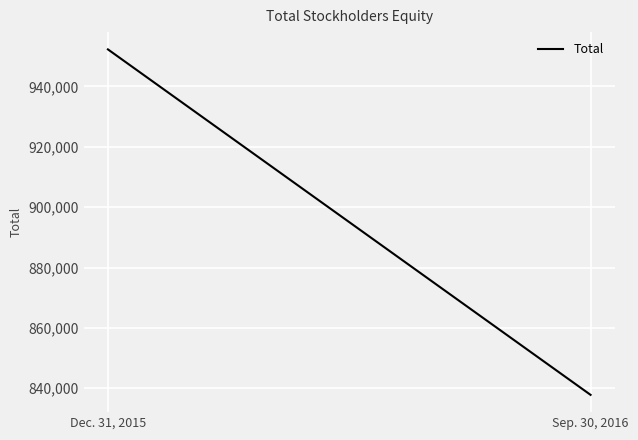

The value at Dec. 31, 2015 is 518848. True or false?

False